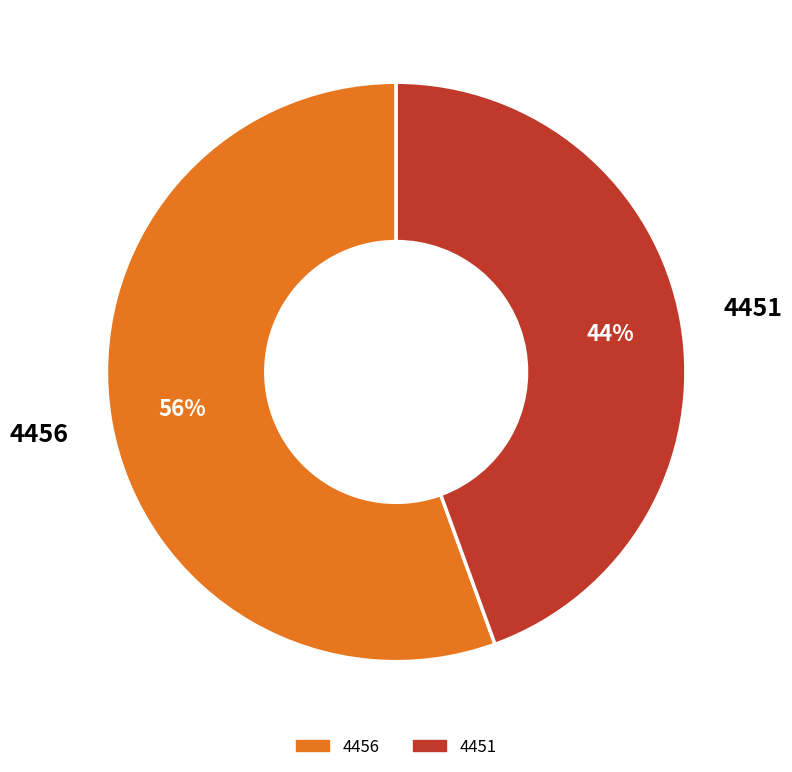

Is it true that 4456 is 48% of the pie?

False